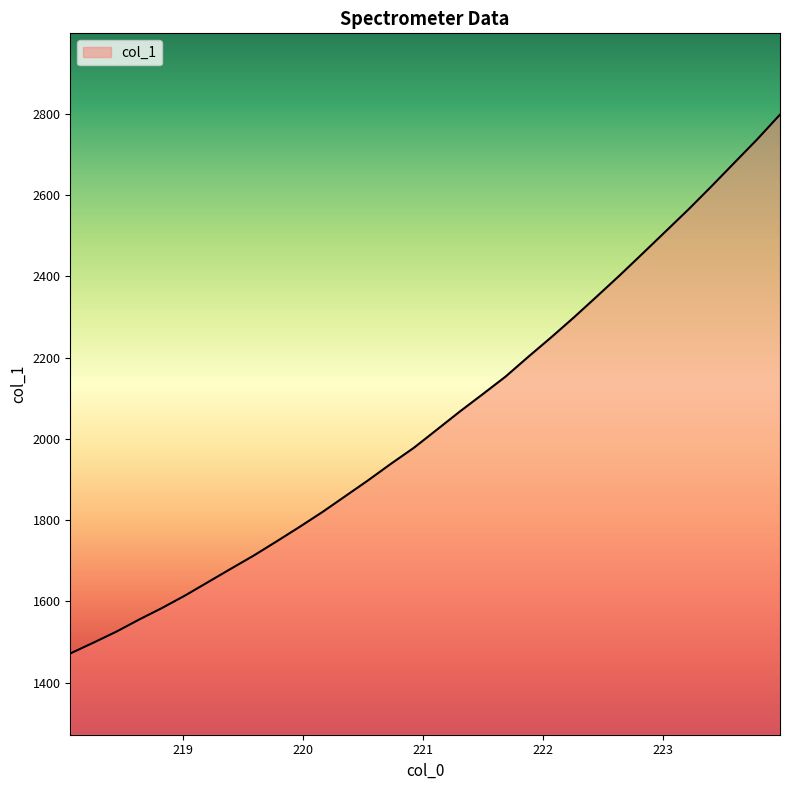

What is the minimum value shown in the chart?

1471.5